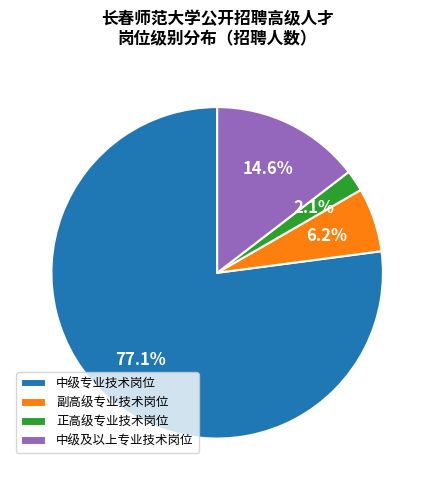

Rank the categories by value from lowest to highest.

正高级专业技术岗位, 副高级专业技术岗位, 中级及以上专业技术岗位, 中级专业技术岗位